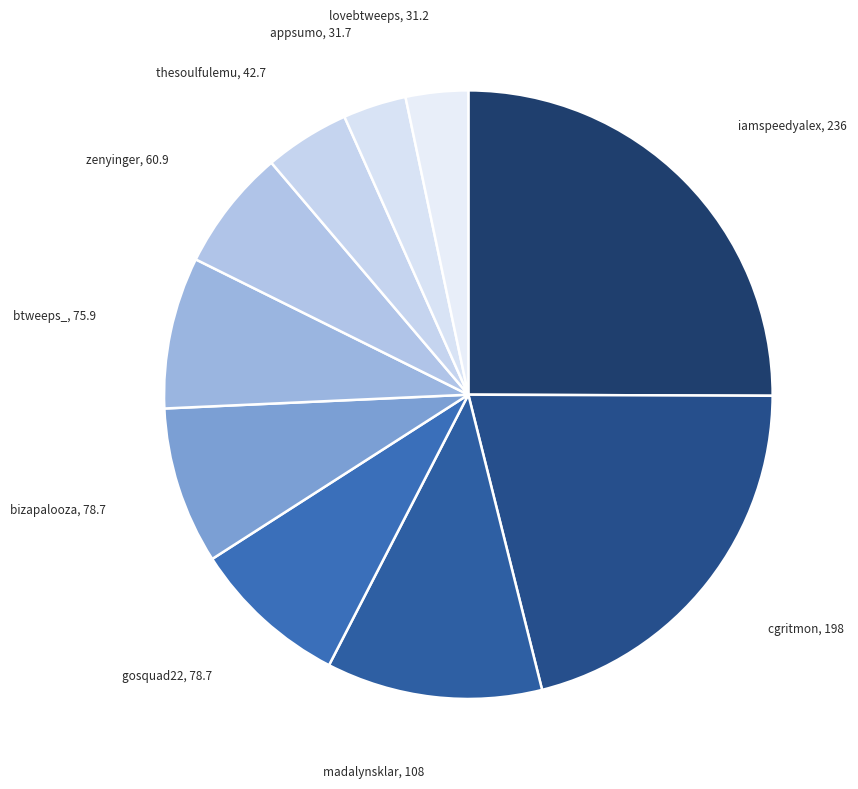

Which category has the biggest portion of the pie?

iamspeedyalex